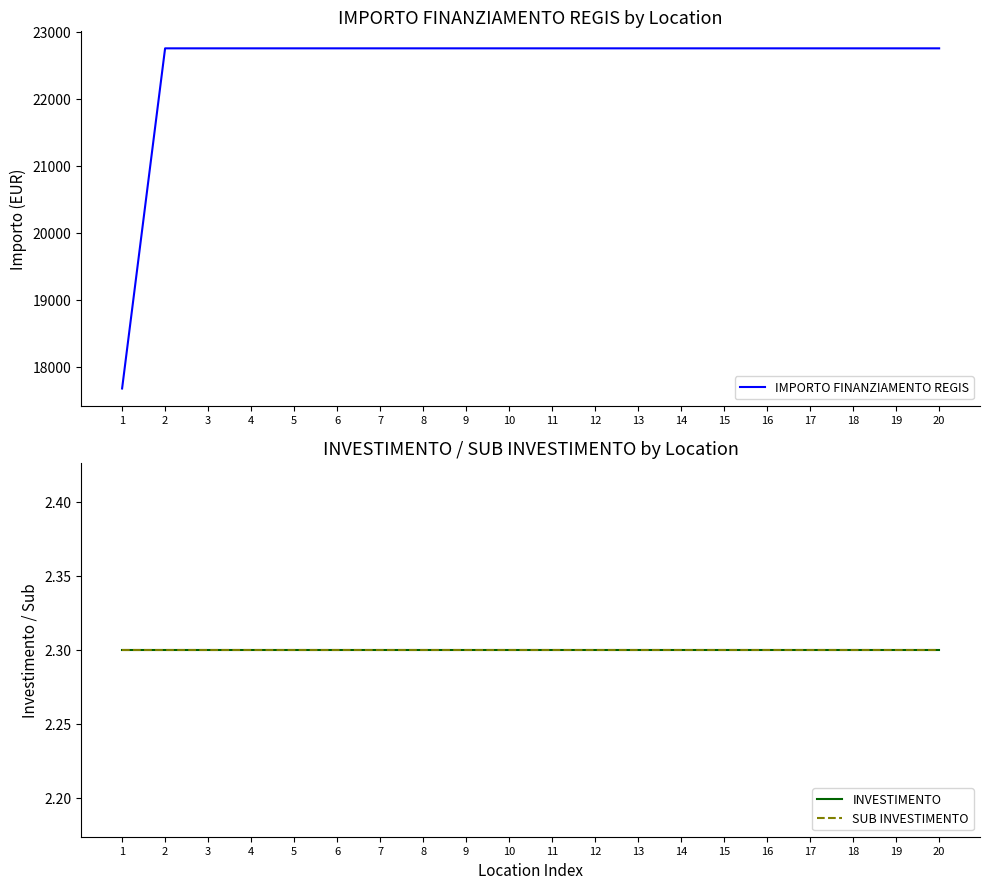

Which series has the largest total across all categories?

IMPORTO FINANZIAMENTO REGIS